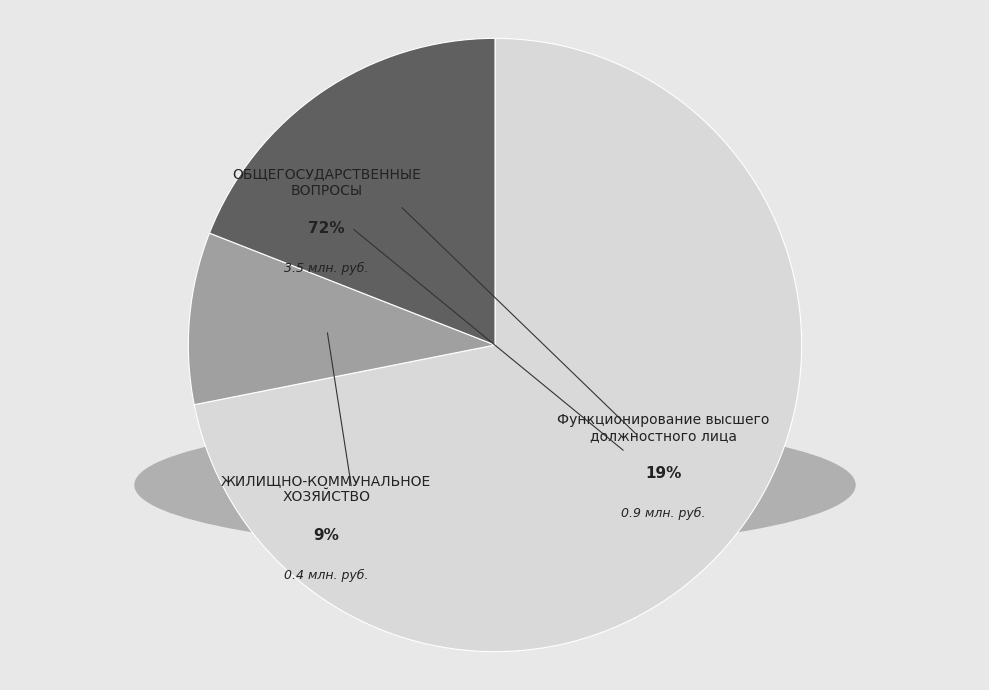

To the nearest percent, what is the difference between the ОБЩЕГОСУДАРСТВЕННЫЕ ВОПРОСЫ and ЖИЛИЩНО-КОММУНАЛЬНОЕ ХОЗЯЙСТВО slice percentages?

63%